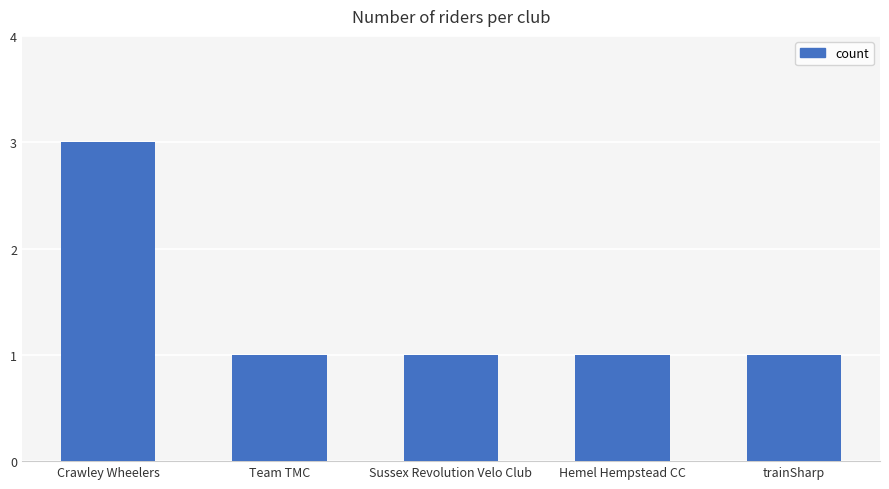

Reading left to right, extract all data points from this chart.

3	1	1	1	1